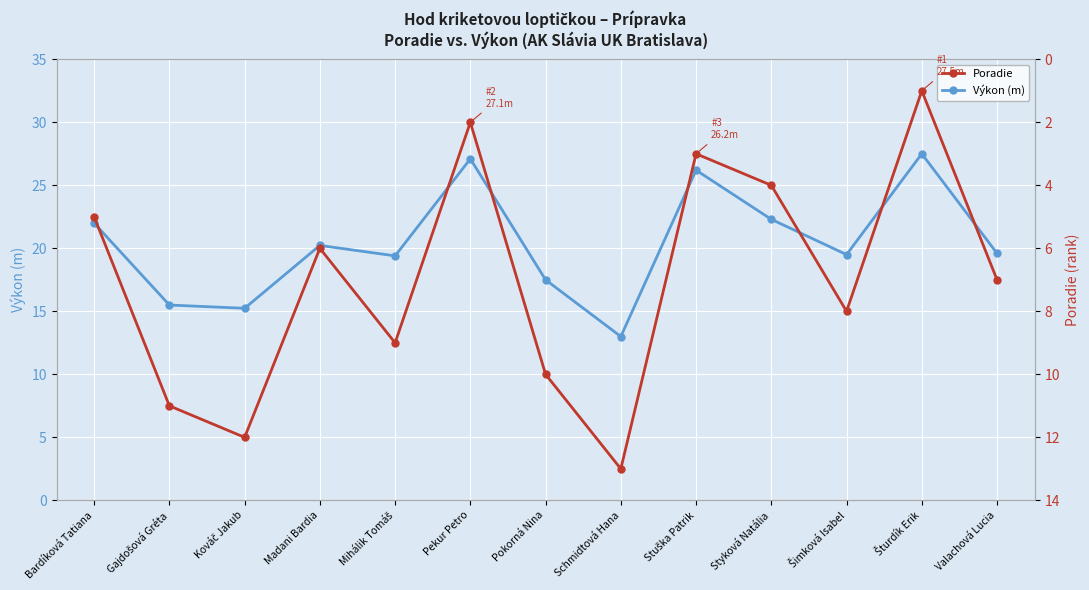

Count the number of data series in this chart.

2